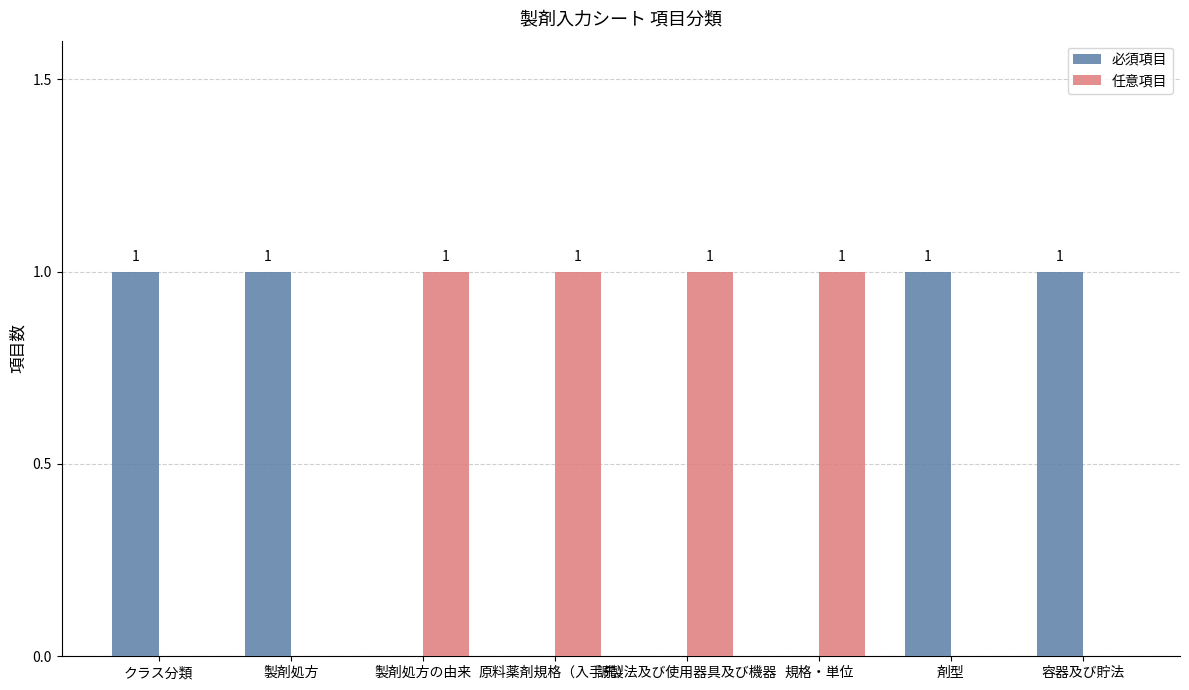

What is the sum of all 任意項目 values?

4